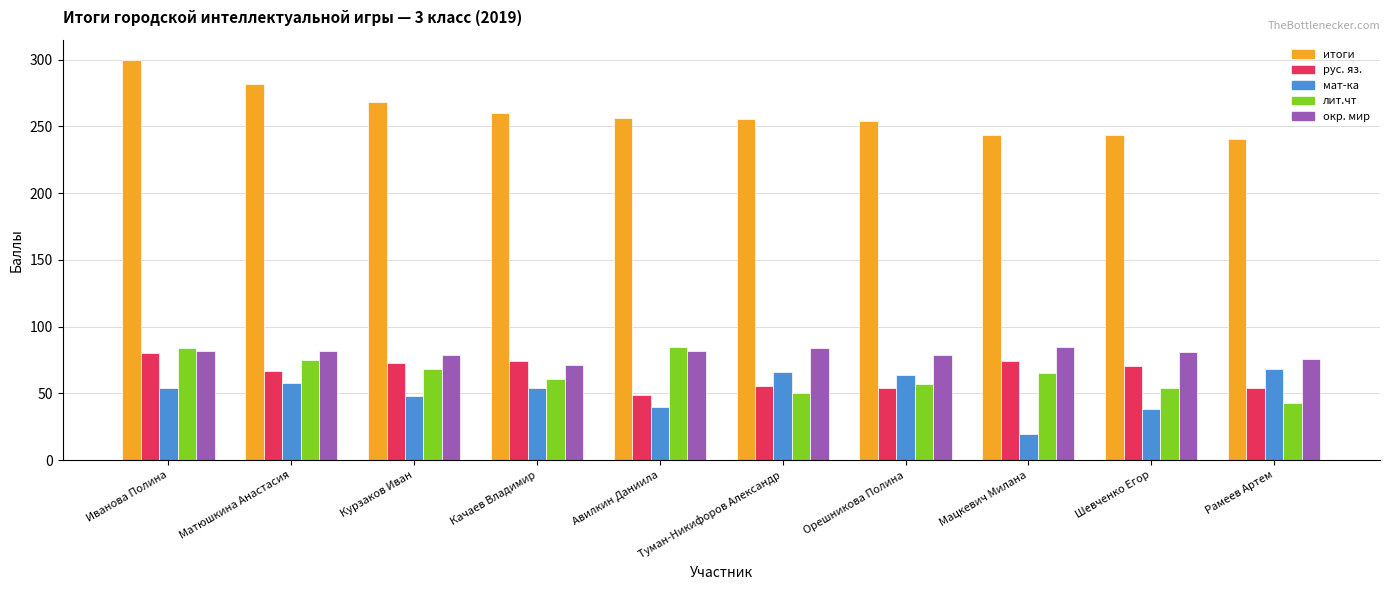

How many data points in итоги are less than 256?

5